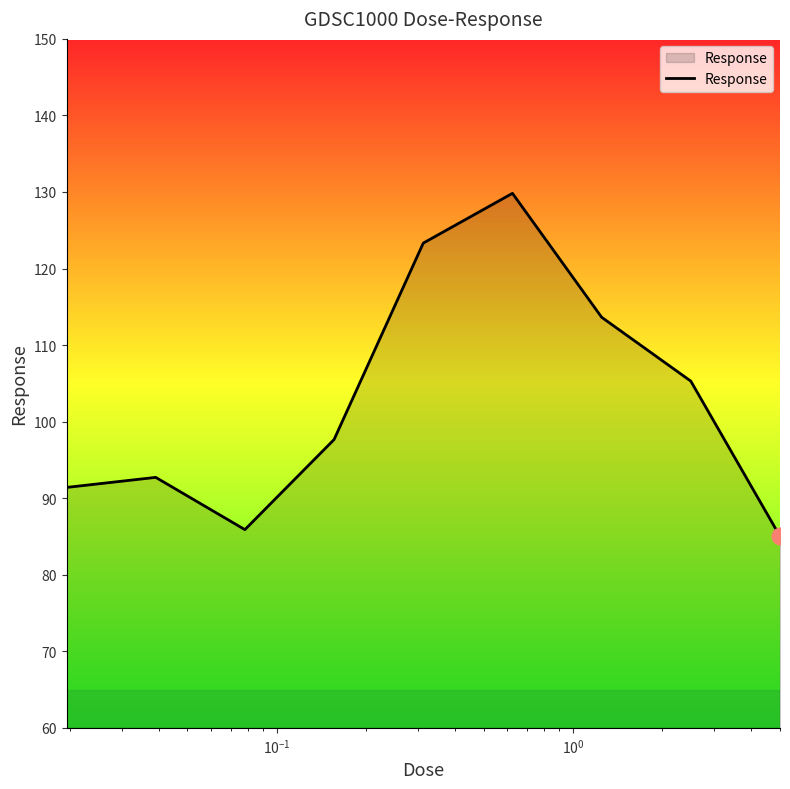

True or false: the data has more than 2 interior local peaks.

False